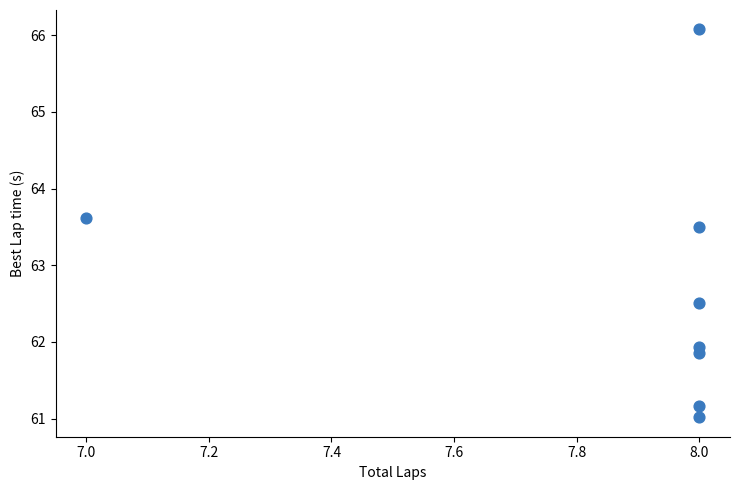

What is the range of Y values (max minus min)?

5.1